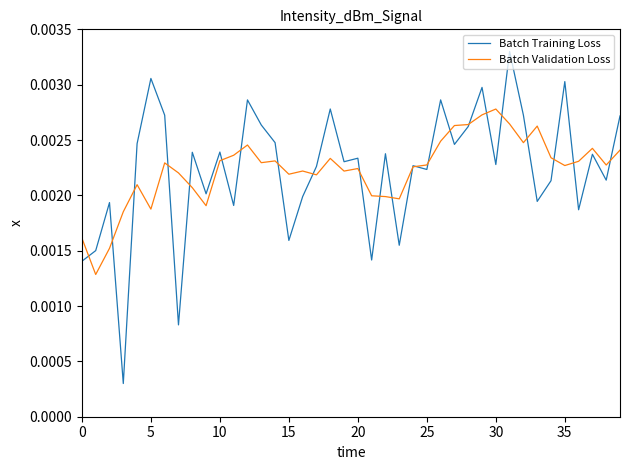

Which series has the widest spread of values?

Batch Training Loss